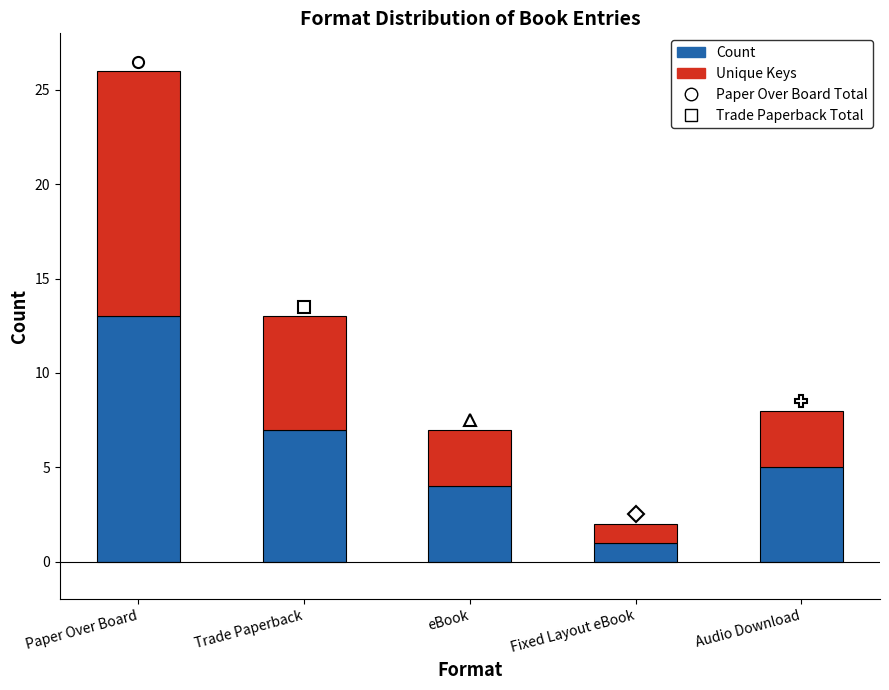

What is the difference between the maximum and minimum values in the Count series?

12